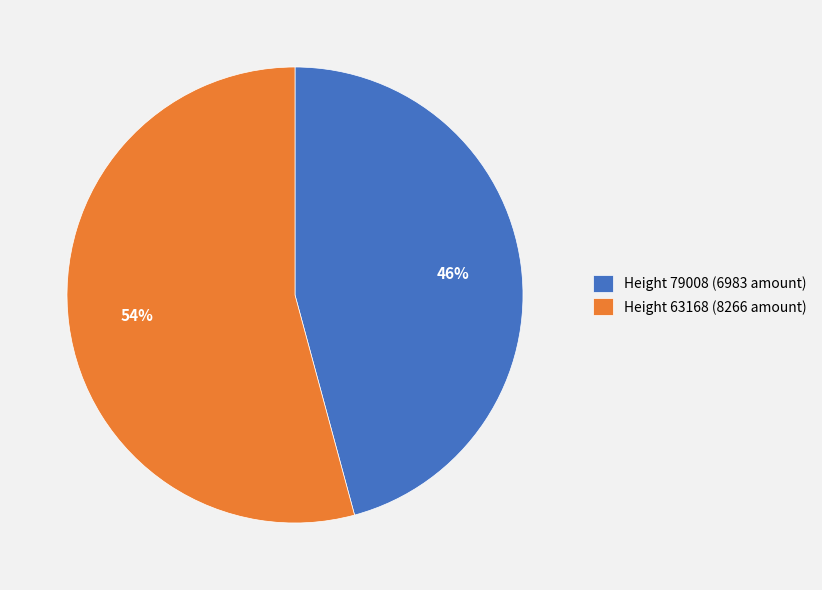

Which slice is the largest?

Height 63168